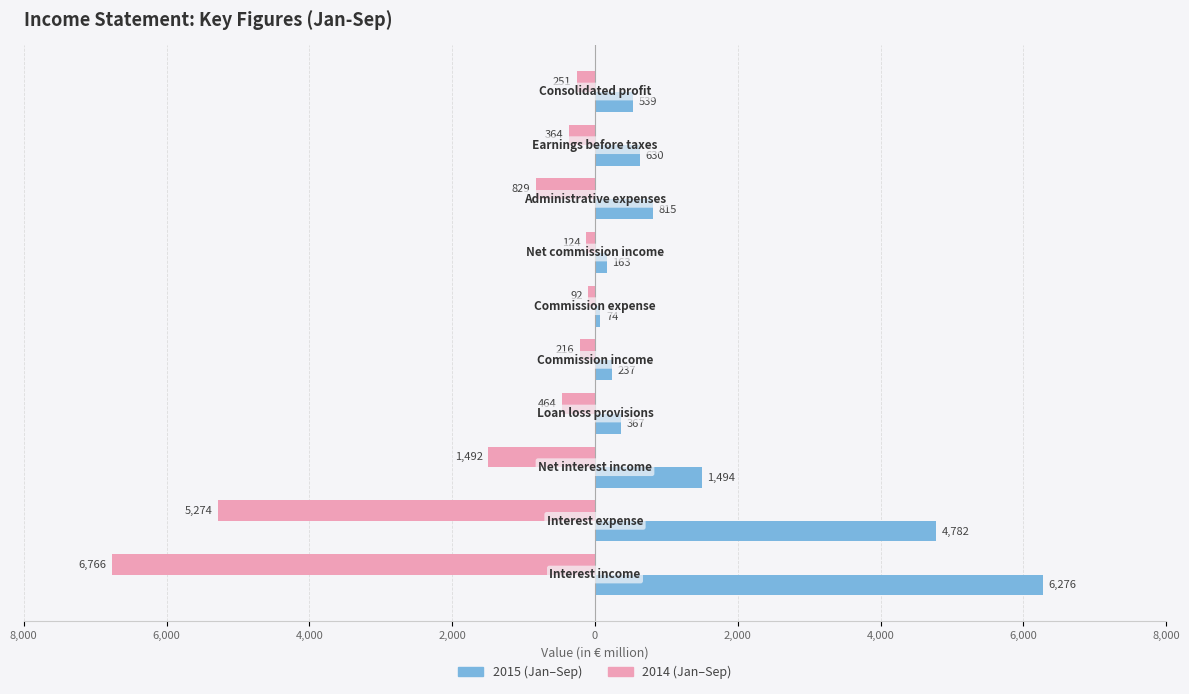

Is it true that 2015 equals 658 at Loan loss provisions?

False